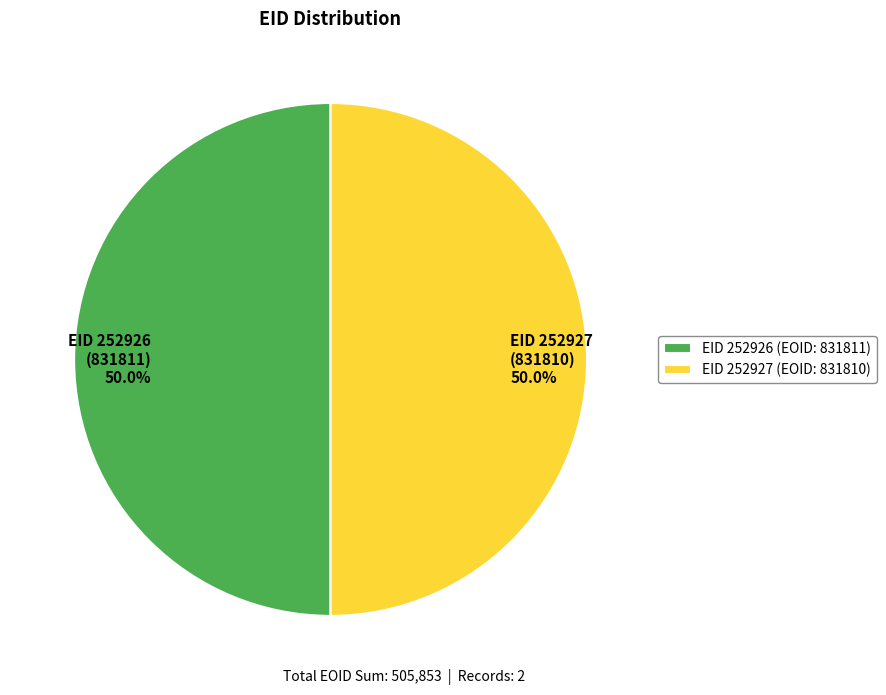

What is the ratio of the value at EID 252926 (831811) 50.0% to the value at EID 252927 (831810) 50.0%?

1.0